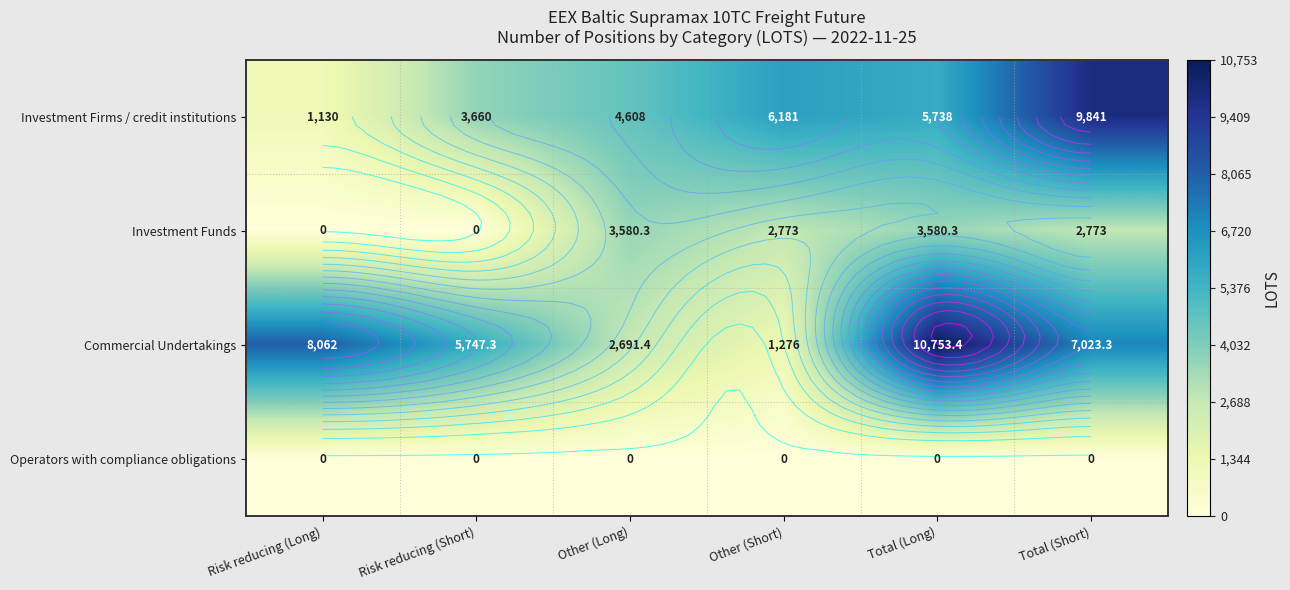

Read the Commercial Undertakings value at Other (Short).

1276.0